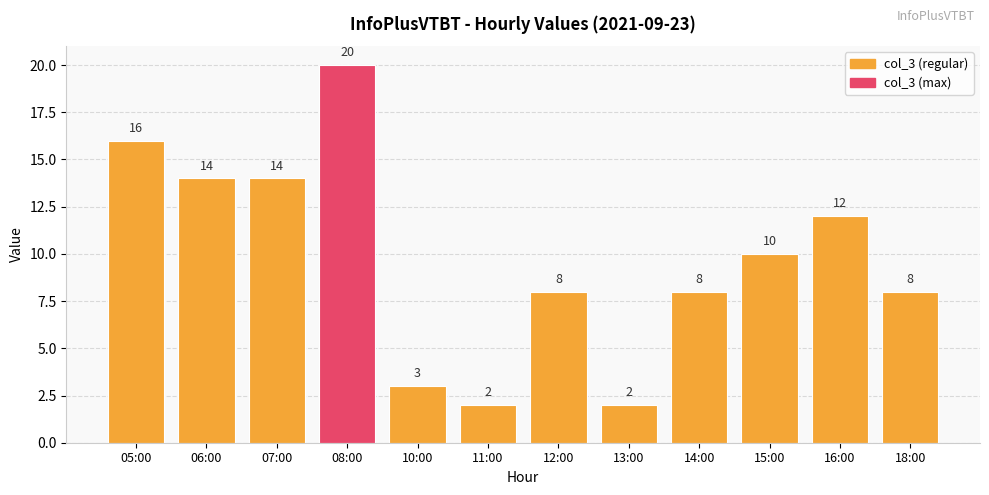

The chart shows a value of 16 at 05:00. True or false?

True